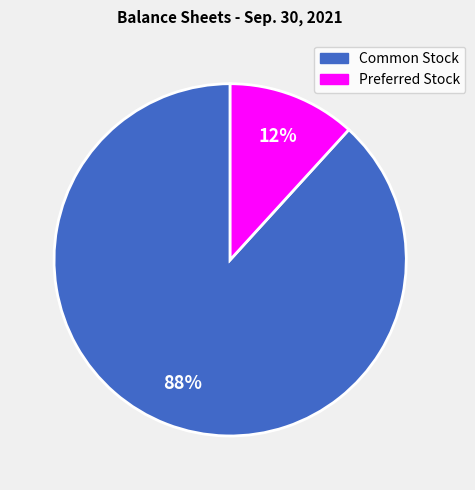

To the nearest percent, what is the difference between the largest and smallest slice percentages?

76%